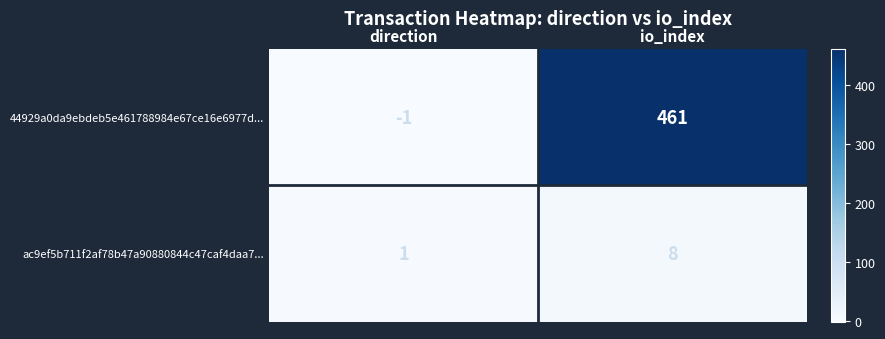

What is the difference between the ac9ef5b711f2af78b47a90880844c47caf4daa7... values at direction and io_index?

7